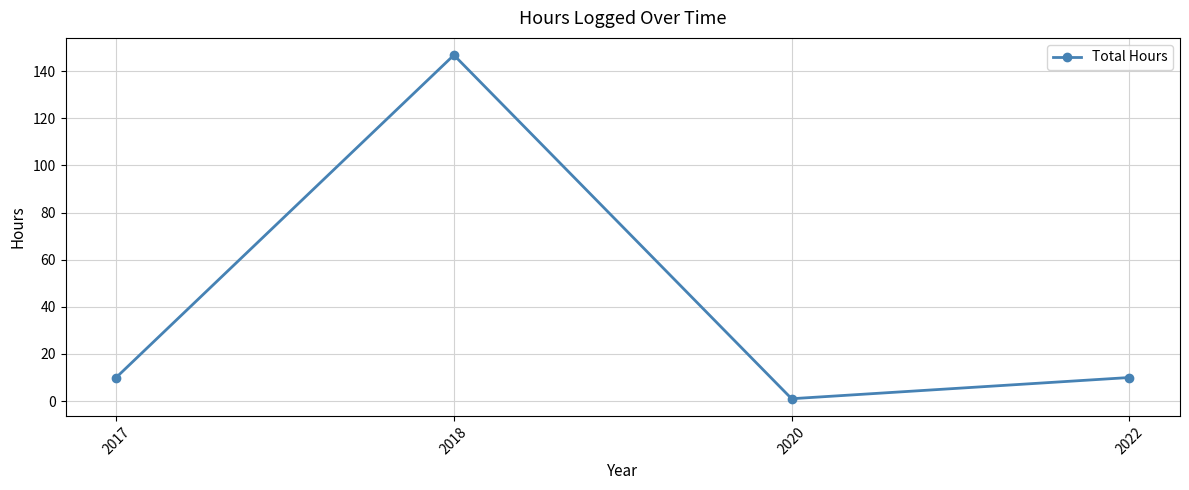

What is the sum of all values?

167.8